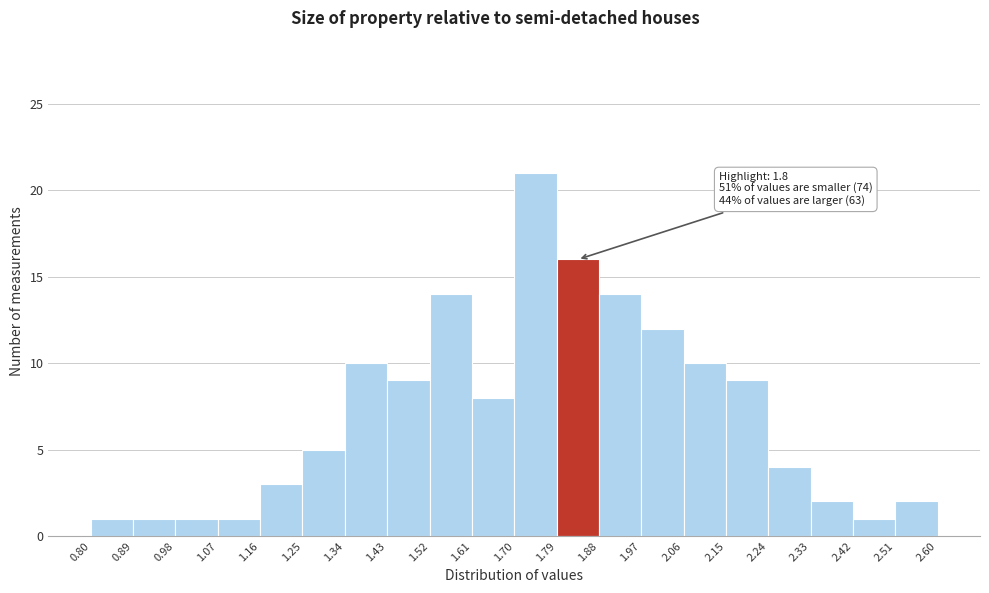

Over which range of the x-axis is the bar tallest?

1.70 to 1.79